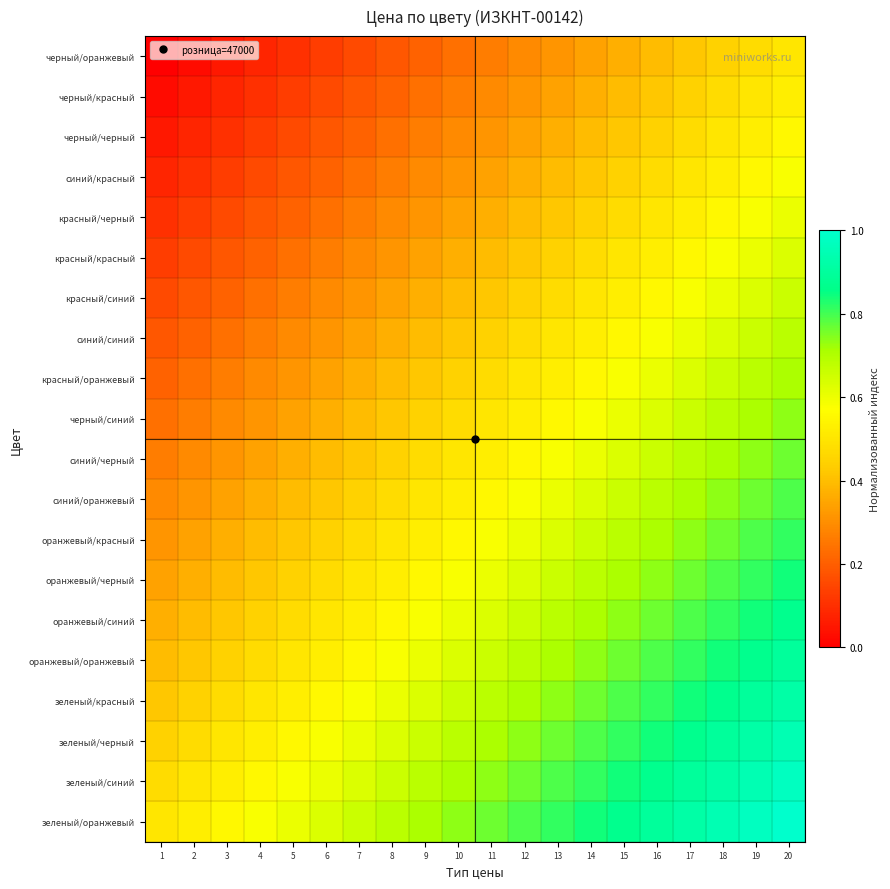

List the series in order of their peak value, lowest first.

черный/оранжевый, черный/красный, черный/черный, синий/красный, красный/черный, красный/красный, красный/синий, синий/синий, красный/оранжевый, черный/синий, синий/черный, синий/оранжевый, оранжевый/красный, оранжевый/черный, оранжевый/синий, оранжевый/оранжевый, зеленый/красный, зеленый/черный, зеленый/синий, зеленый/оранжевый